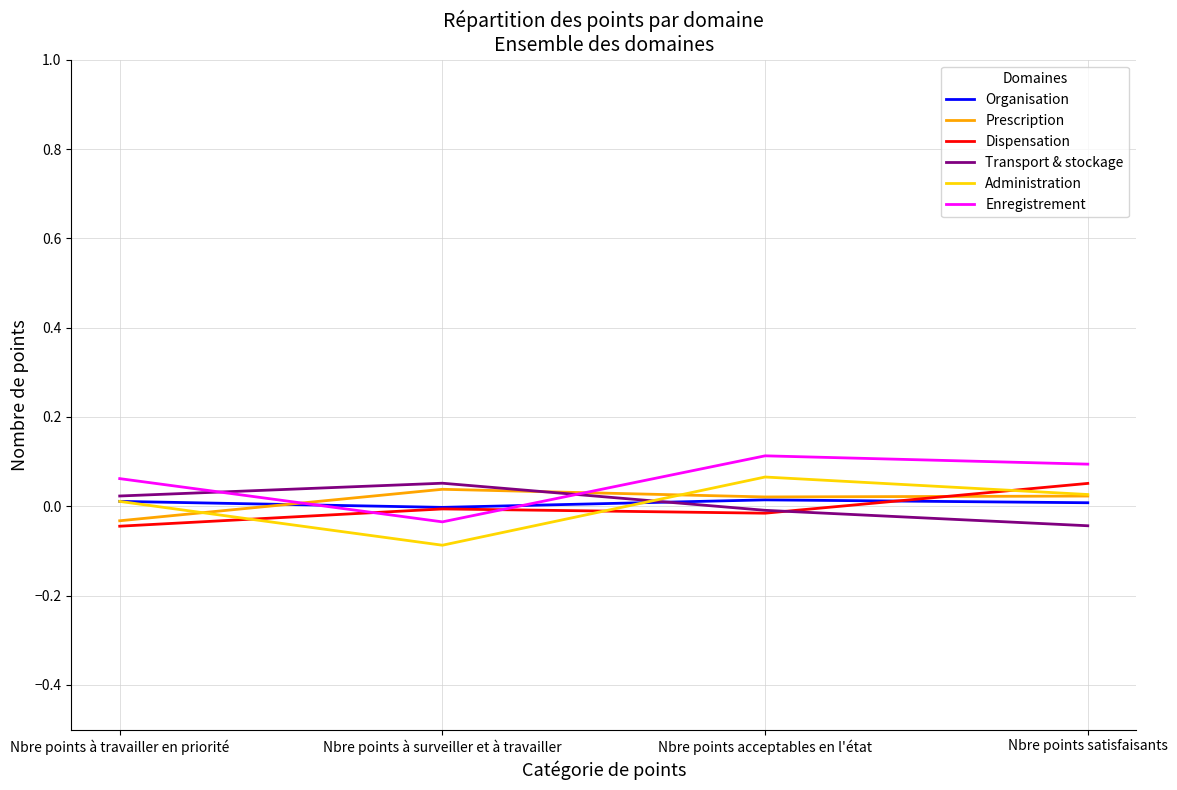

Which category has the highest value in the Administration series?

Nbre points acceptables en l'état